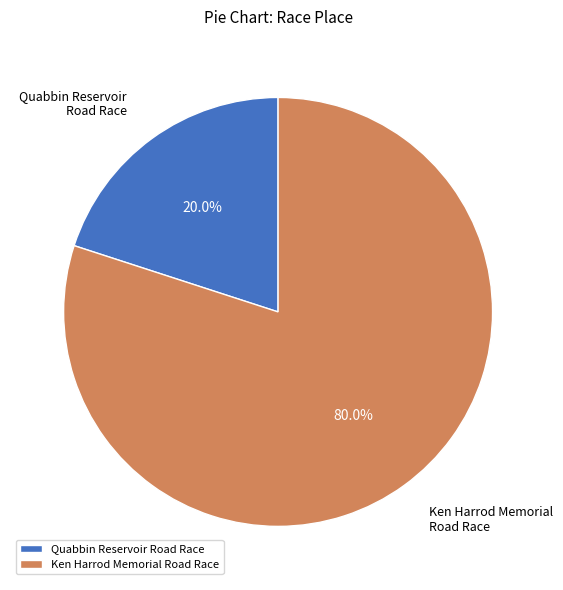

Combined, do Quabbin Reservoir Road Race and Ken Harrod Memorial Road Race account for over 50%?

Yes